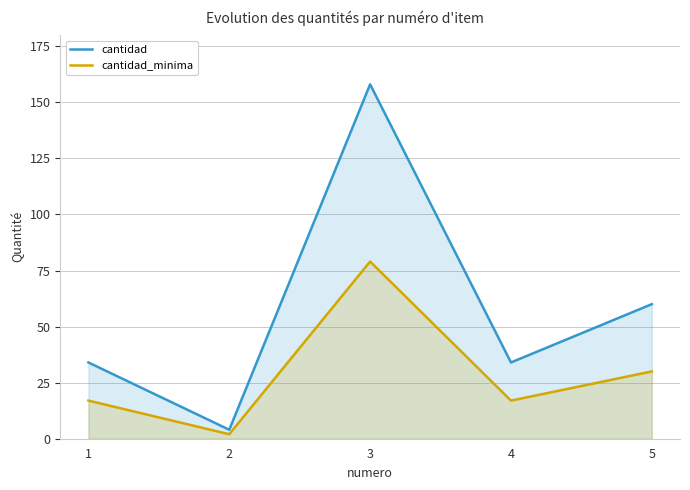

What value does the cantidad_minima series have at 5?

30